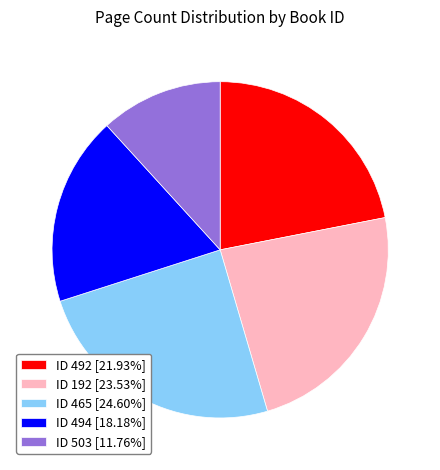

Approximately how many times larger is the value at ID 192 [23.53%] compared to ID 492 [21.93%]?

1.1